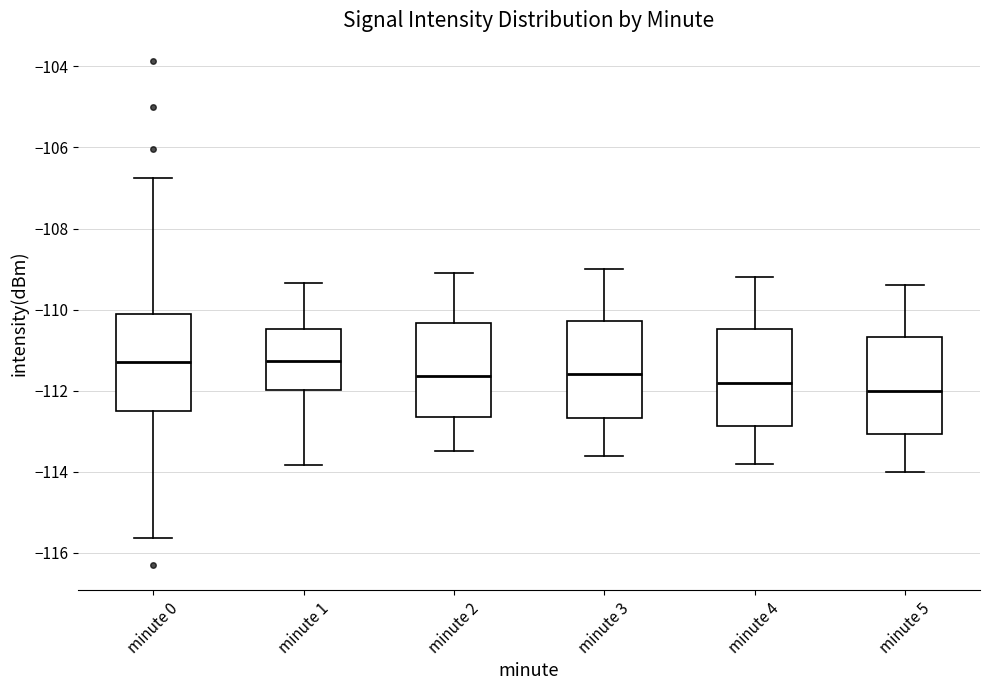

Reading left to right, transcribe this box plot: for each box, give where its median line is, the range the box spans, and where its two whiskers end, as read against the y-axis. The values are not printed on the chart, so give them approximately, as read against the axis.

minute 0: median -111.2, box -112.6 to -110.2, whiskers -115.6 to -106.8
minute 1: median -111.2, box -112.0 to -110.4, whiskers -113.8 to -109.4
minute 2: median -111.6, box -112.6 to -110.4, whiskers -113.4 to -109.0
minute 3: median -111.6, box -112.6 to -110.2, whiskers -113.6 to -109.0
minute 4: median -111.8, box -112.8 to -110.4, whiskers -113.8 to -109.2
minute 5: median -112.0, box -113.0 to -110.6, whiskers -114.0 to -109.4